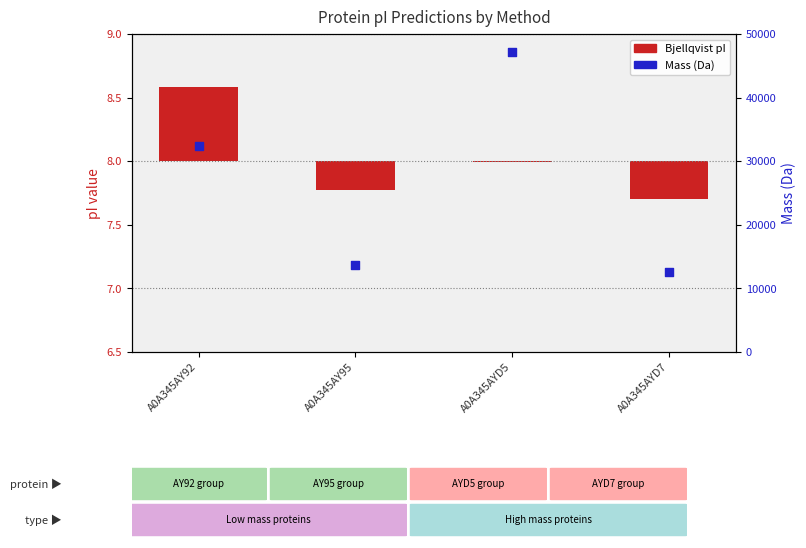

At which category is the sum across all series the highest?

A0A345AYD5